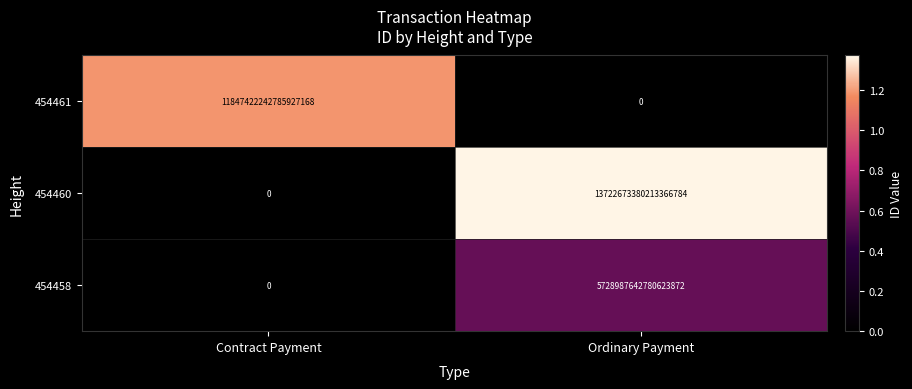

Which series changed the most between Contract Payment and Ordinary Payment?

454460